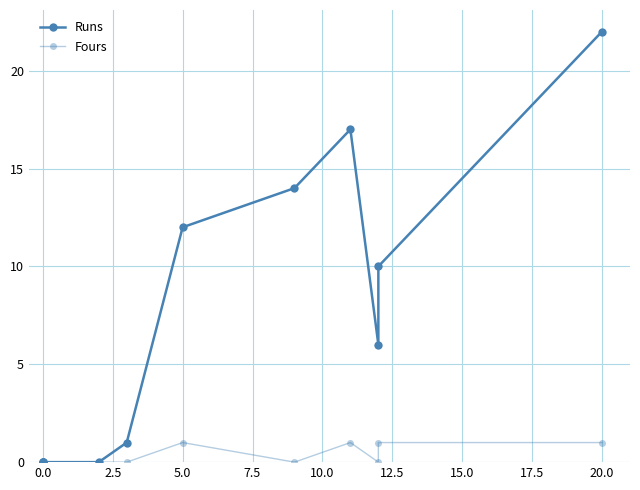

Between −2.5 and 5.0, which series saw the biggest shift?

Runs